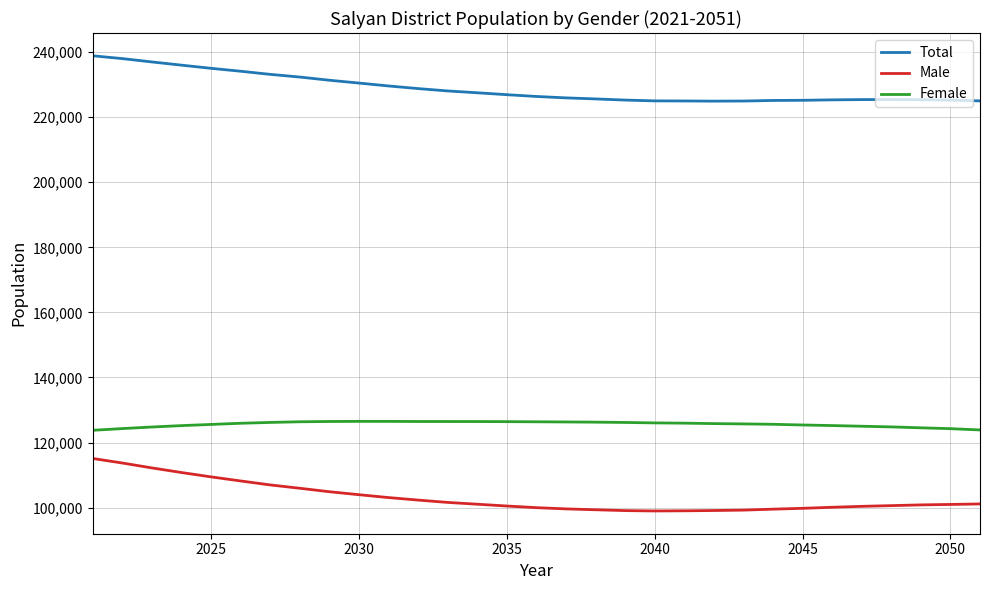

True or false: Male and Total cross at least once.

False